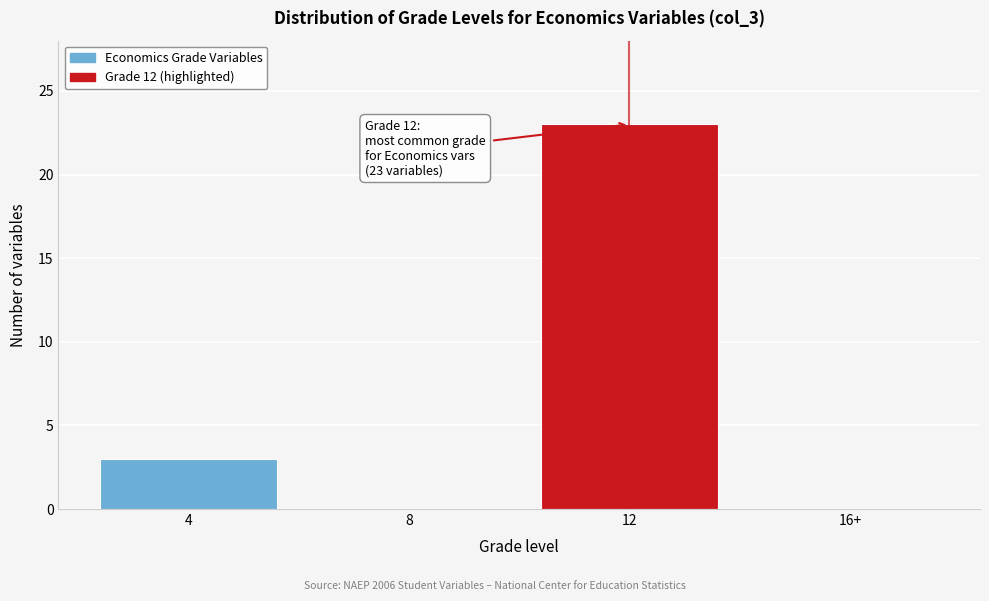

Is it true that the value at 4 is 3?

True